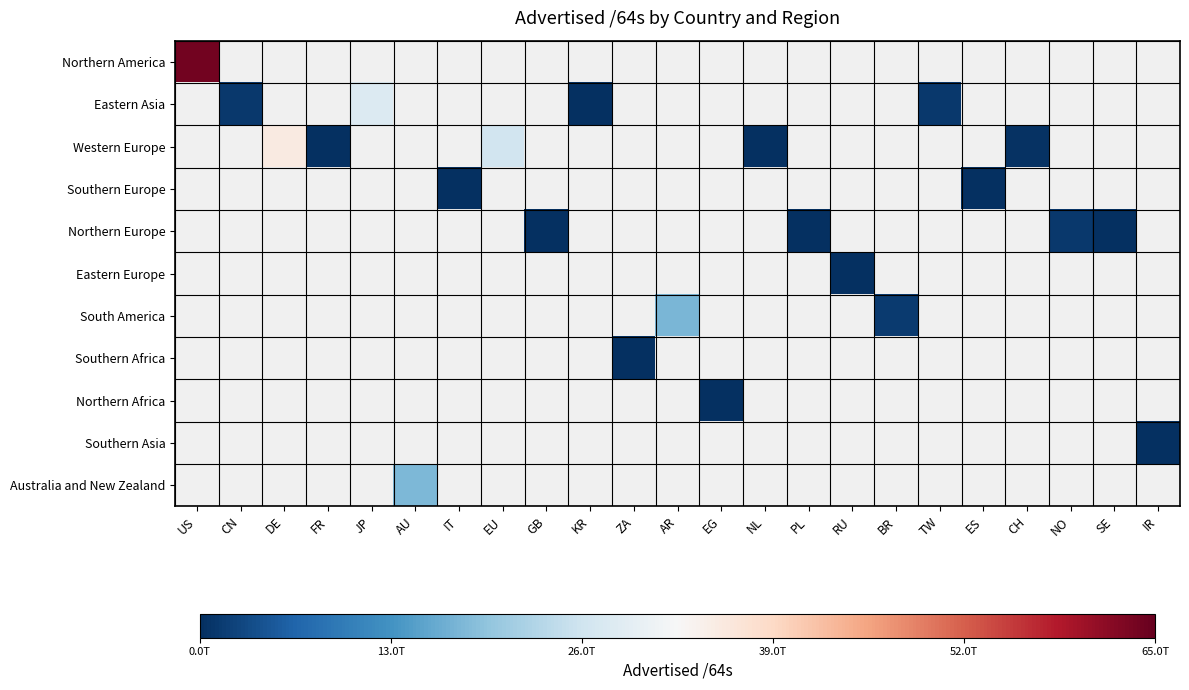

Which category has the highest value across all series?

US